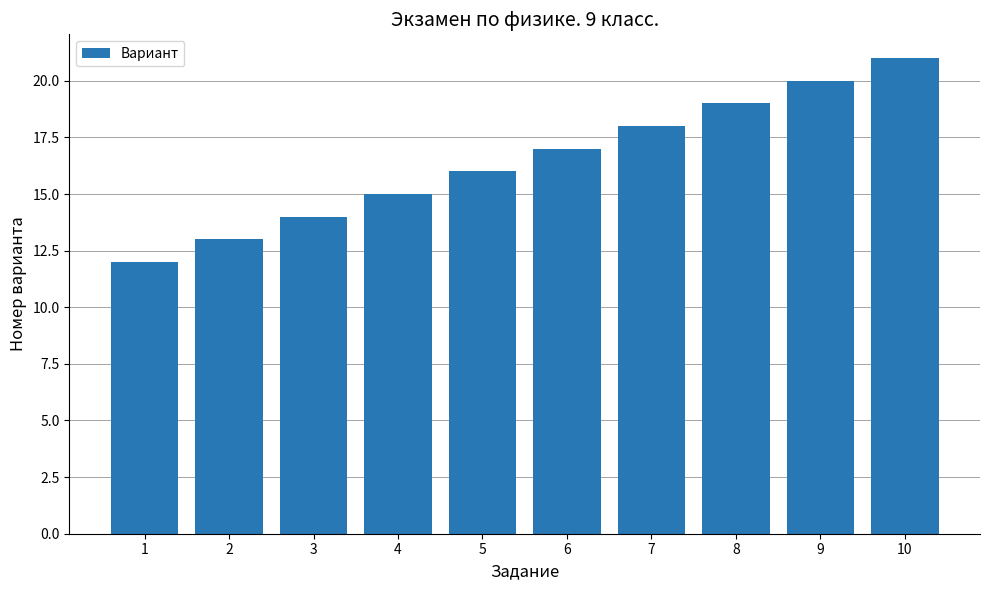

How many data points does each series have?

10